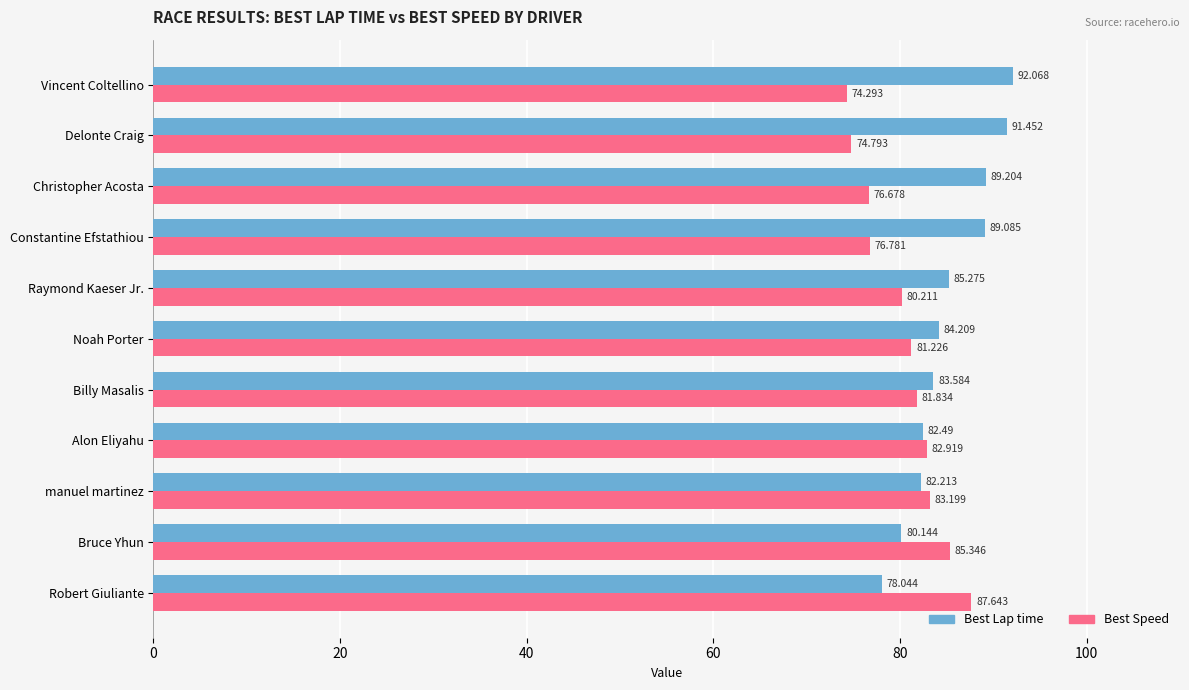

At which label is Best Lap time closest to 85?

Raymond Kaeser Jr.